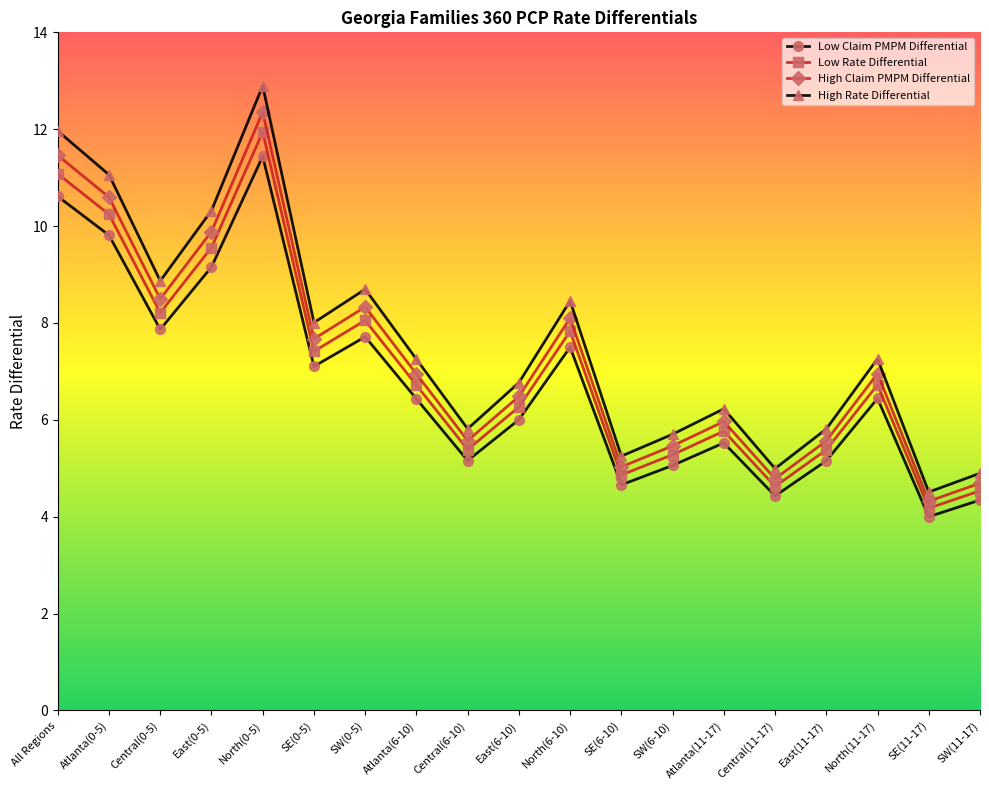

How many distinct data groups are displayed?

4